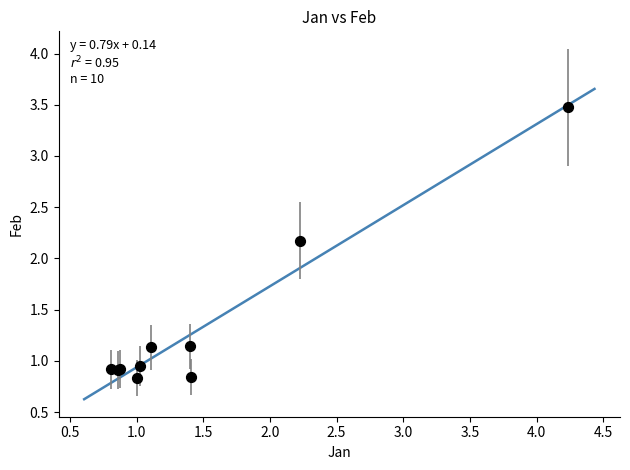

What Y value in the scatter plot is closest to 2?

2.2